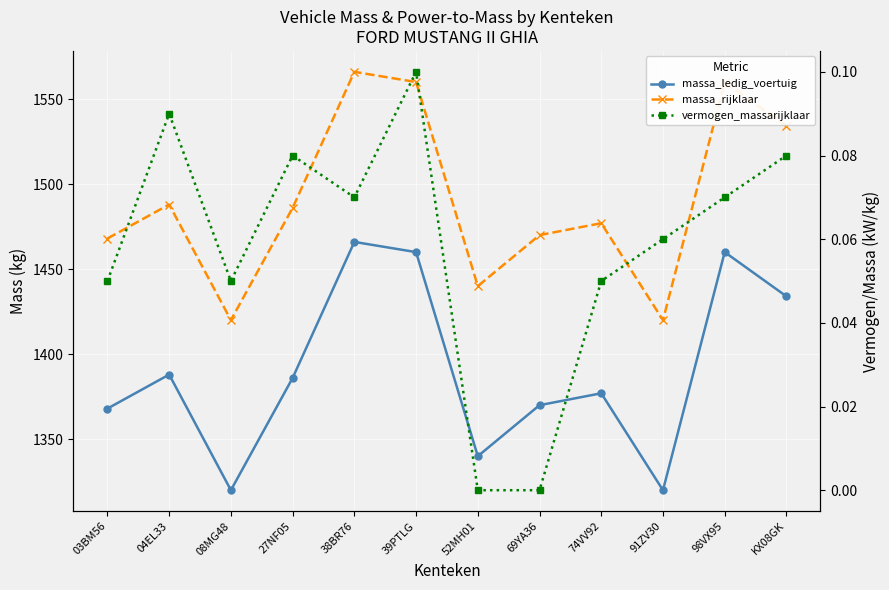

Which category has the lowest value in the vermogen_massarijklaar series?

52MH01